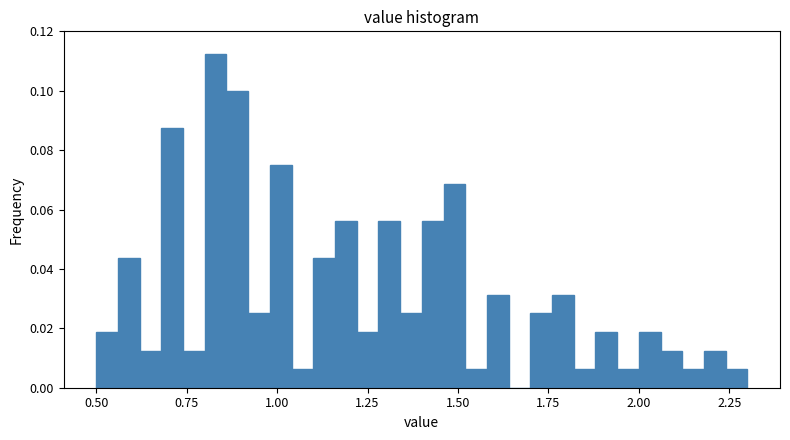

Read against the x-axis, roughly where is the centre of the tallest bar?

0.85